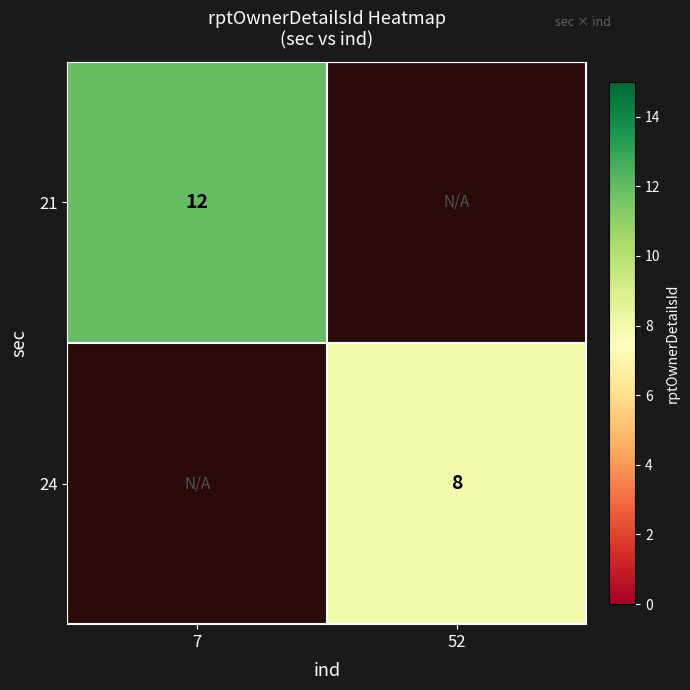

Is it true that 24 equals 8 at 52?

True